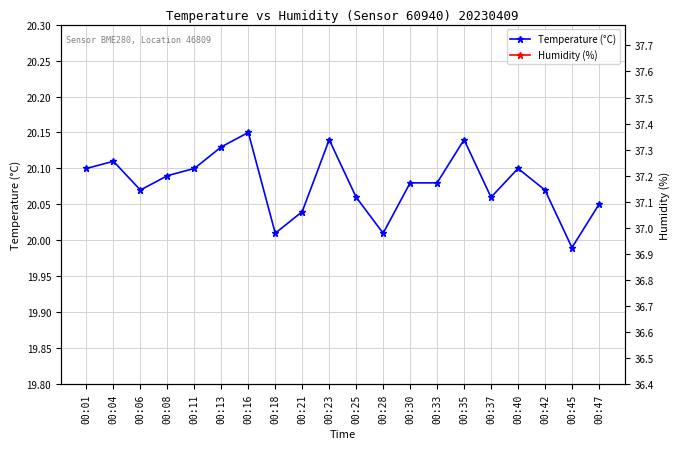

At which label is Temperature (°C) closest to 20?

00:18